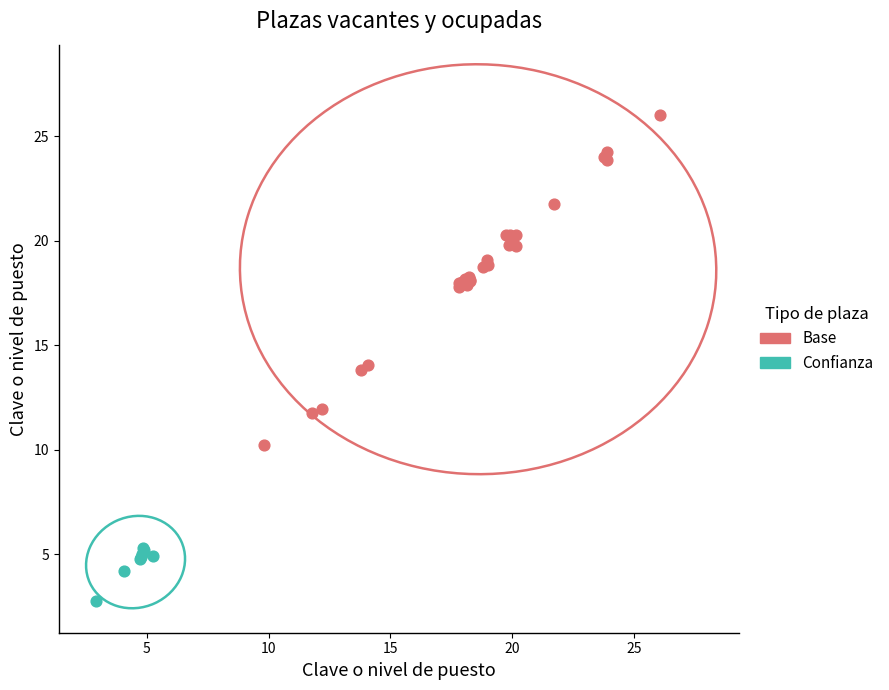

Which series contains the lowest Y value?

Confianza